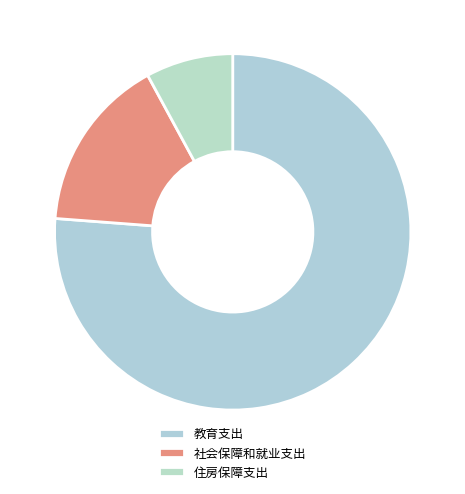

How many slices are in this pie chart?

3